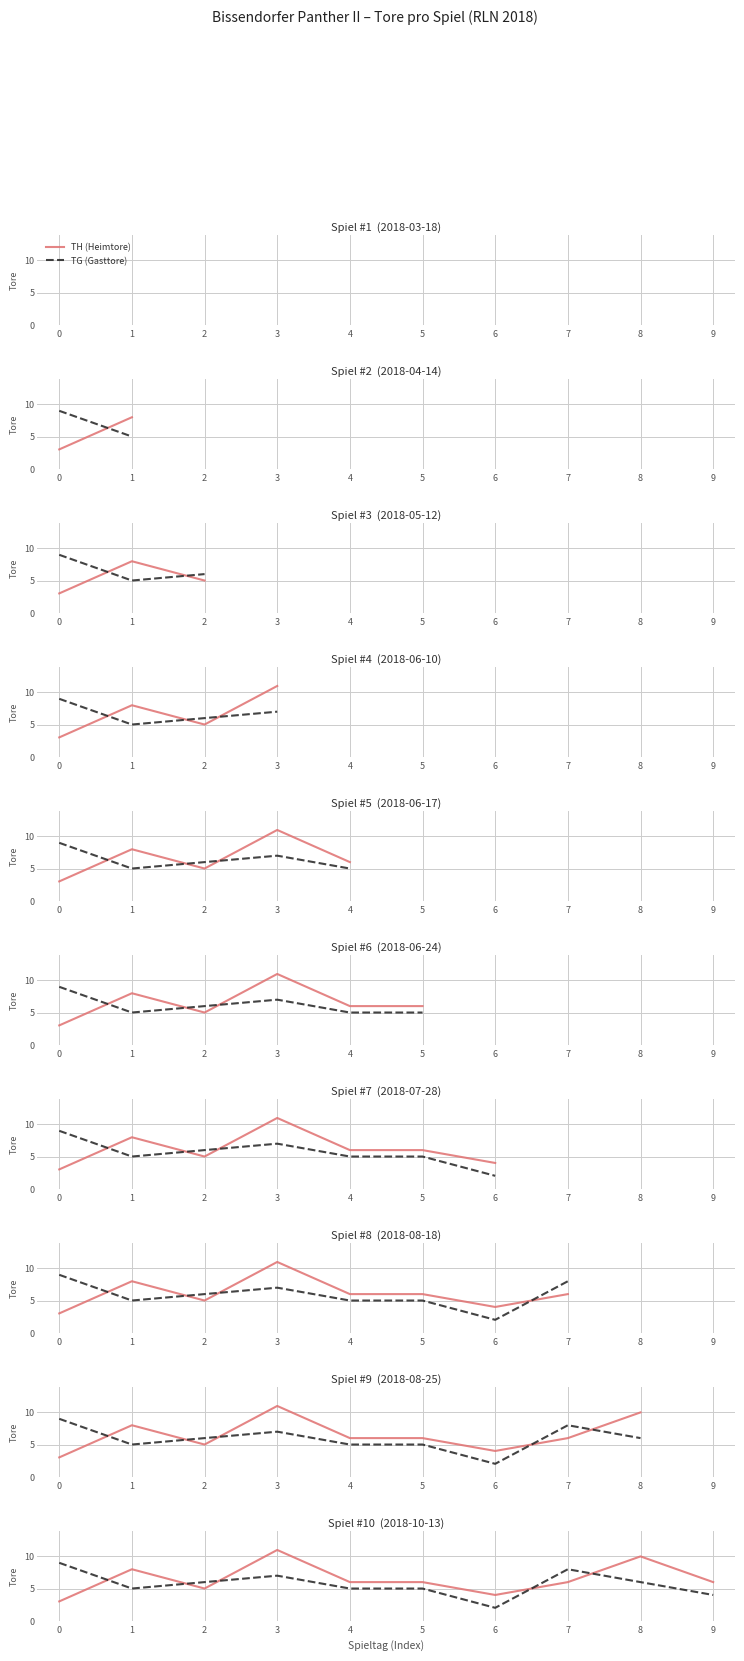

Where is TH (Heimtore) nearest to the value 7?

1